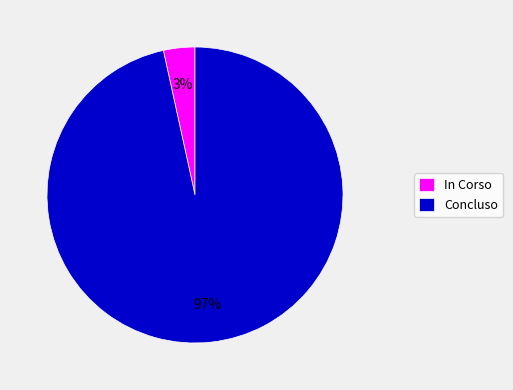

Between In Corso and Concluso, which is larger?

Concluso